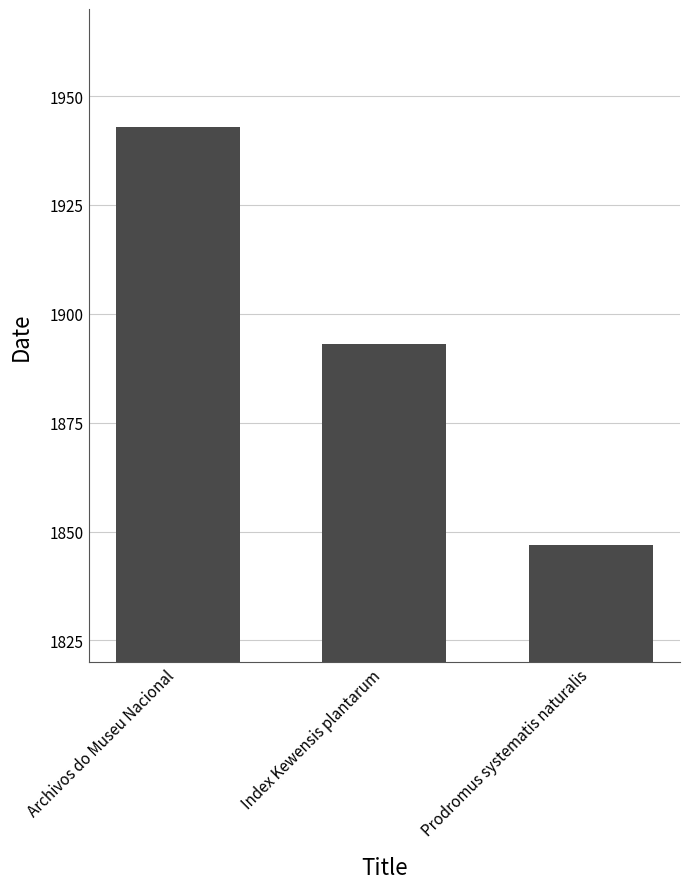

Where is the data nearest to the value 1895?

Index Kewensis plantarum